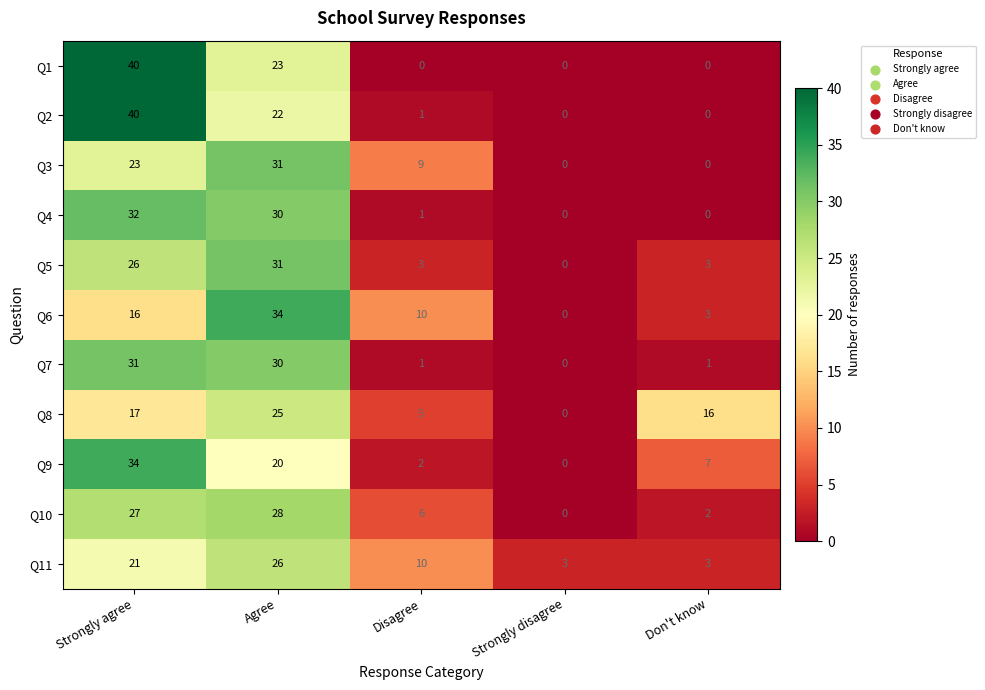

The Q6 series shows 10 at Disagree. True or false?

True